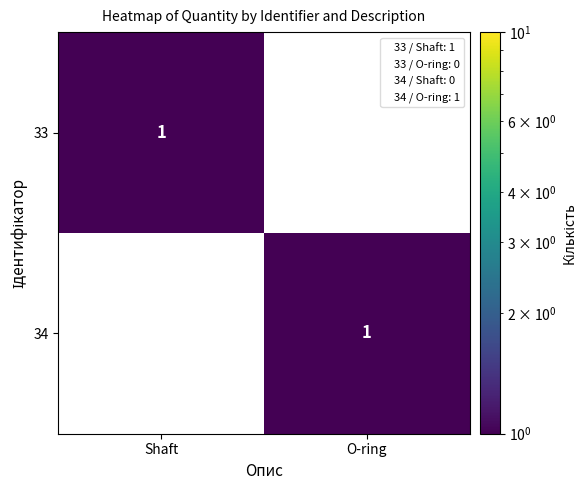

The value of 33 at O-ring is 1. True or false?

False